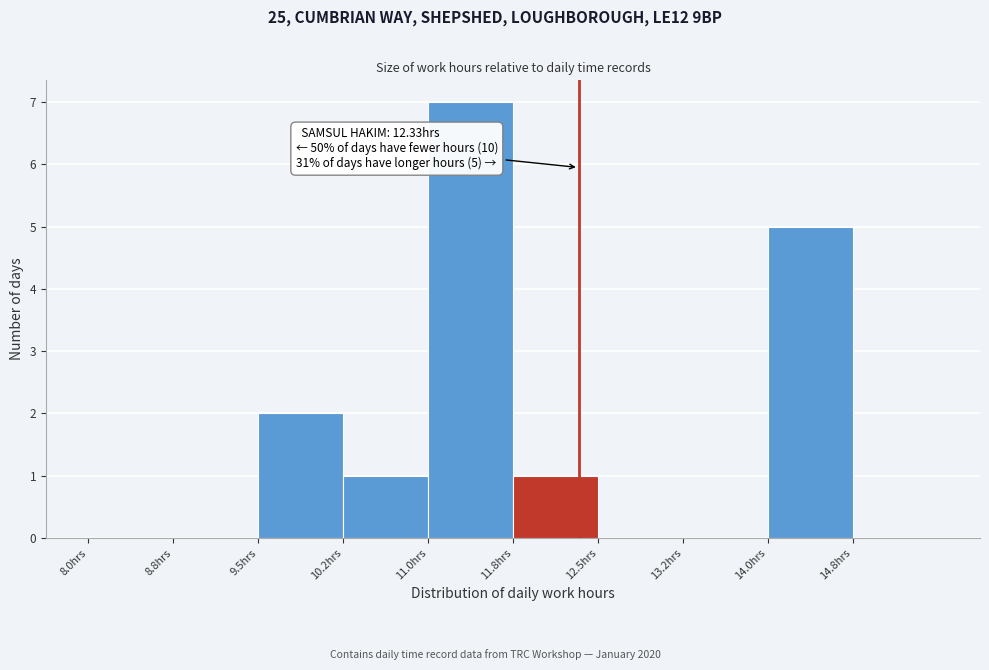

Which range on the x-axis has the tallest bar?

11.00 to 11.75